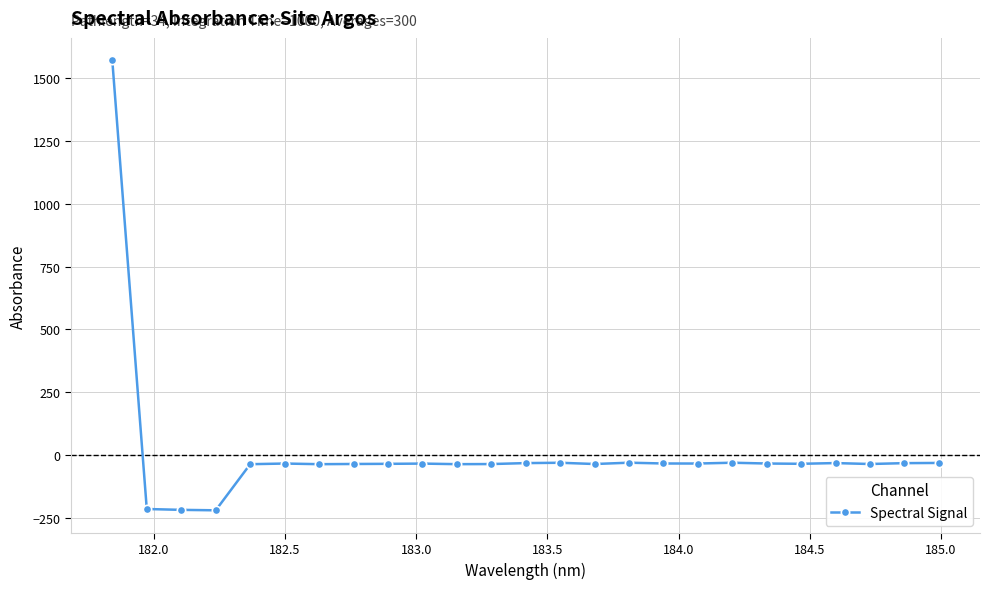

True or false: the data has more than 0 interior local peaks.

True